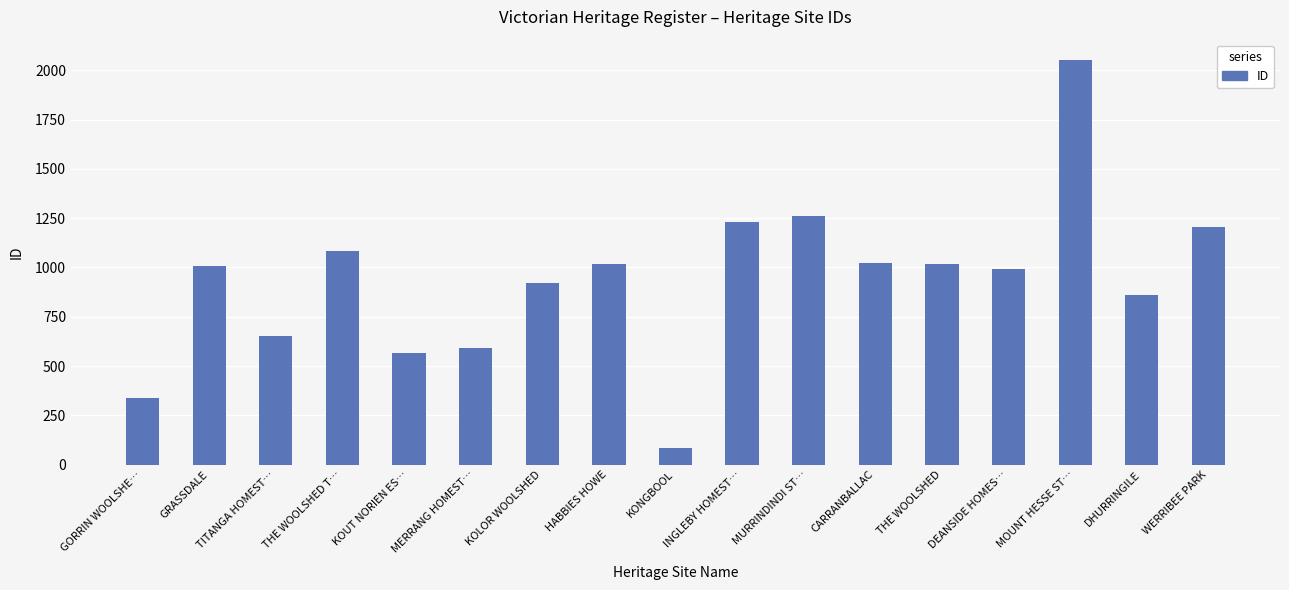

The chart shows a value of 1084 at THE WOOLSHED T…. True or false?

True